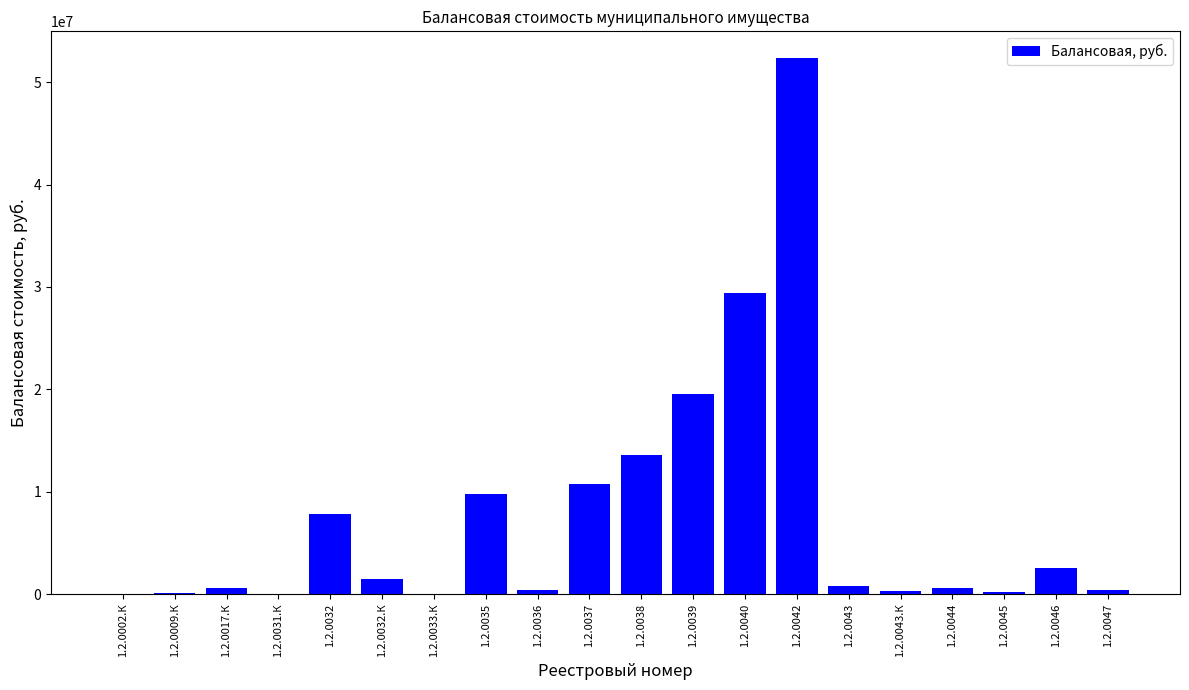

The value at 1.2.0032 is 7824974.5. True or false?

True